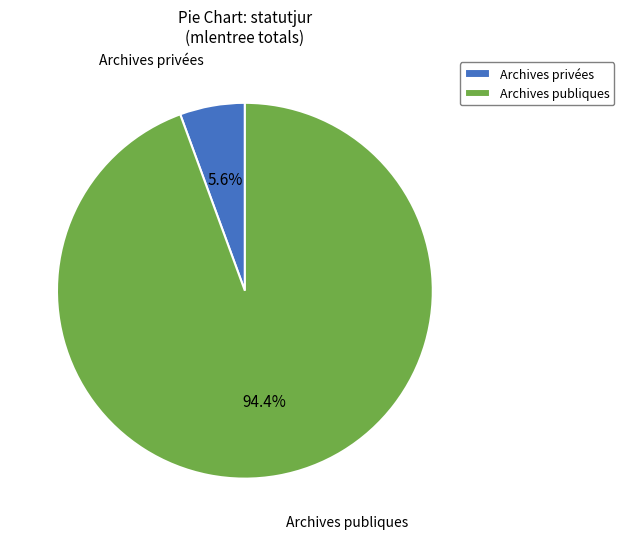

What percentage is the Archives publiques slice, to the nearest percent?

94%